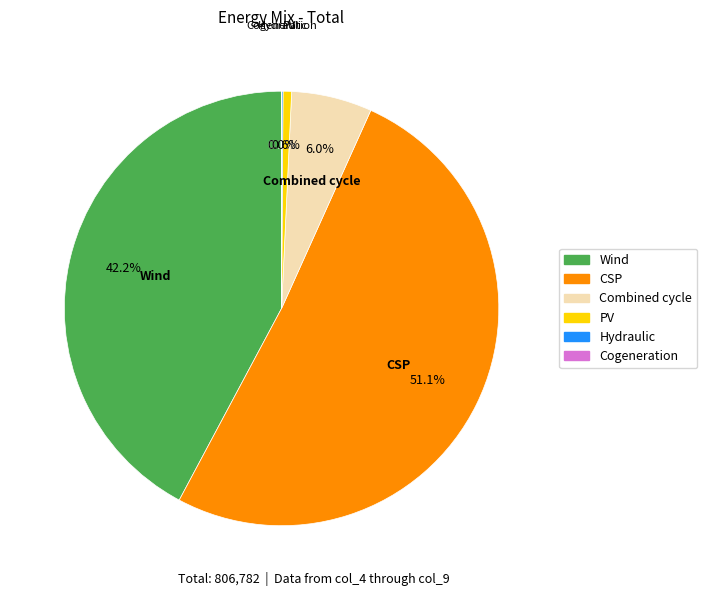

Is there any slice that represents more than half of the pie?

Yes